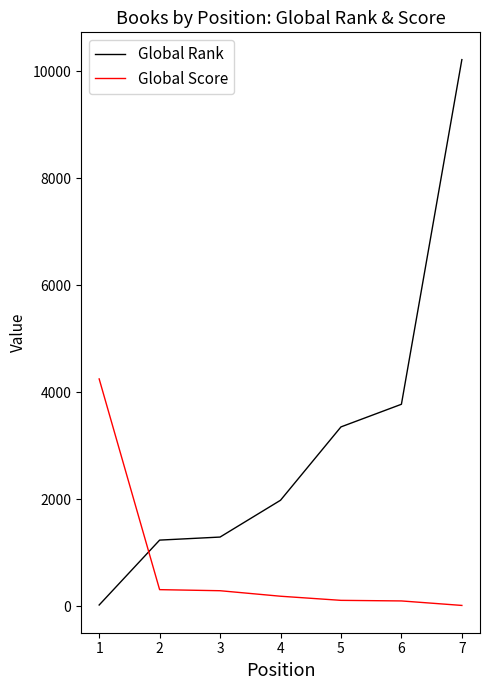

At which category is the sum across all series the highest?

7